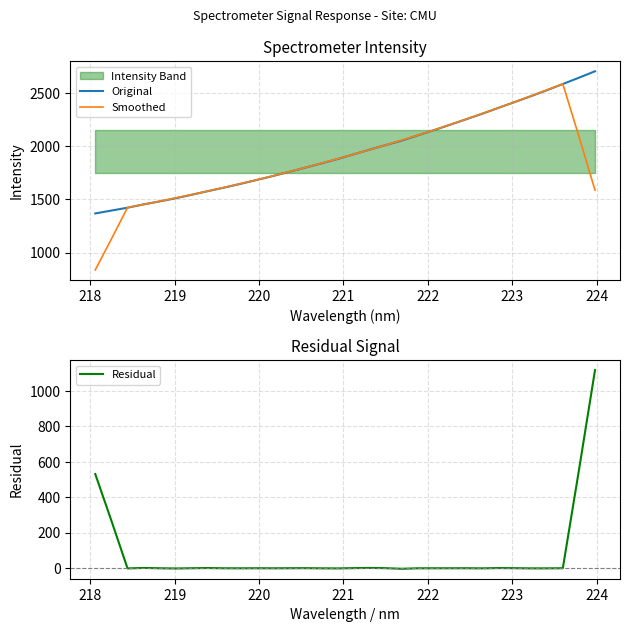

How many lines are shown in the chart?

3